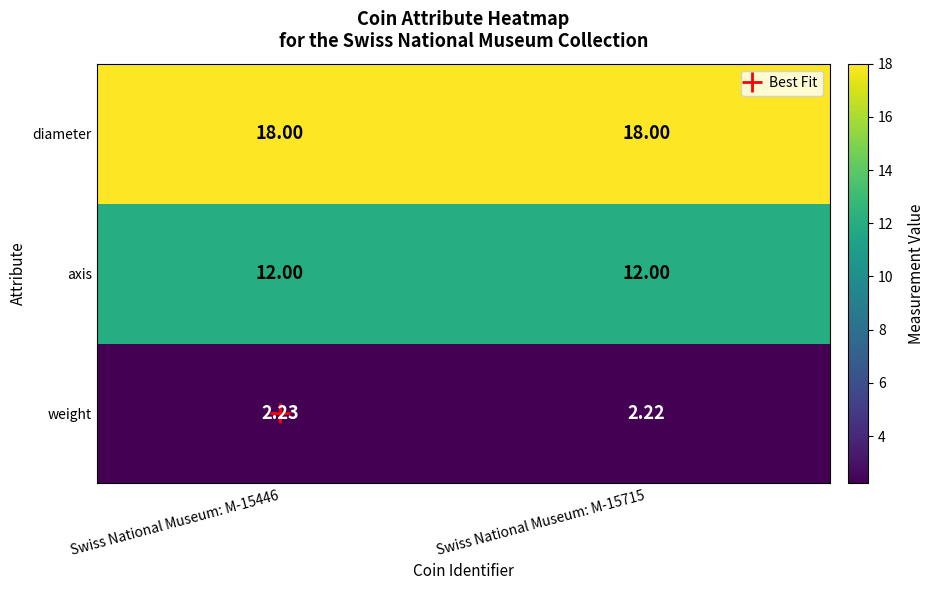

Is the value of diameter at Swiss National Museum: M-15715 greater than the value of axis at Swiss National Museum: M-15446?

Yes